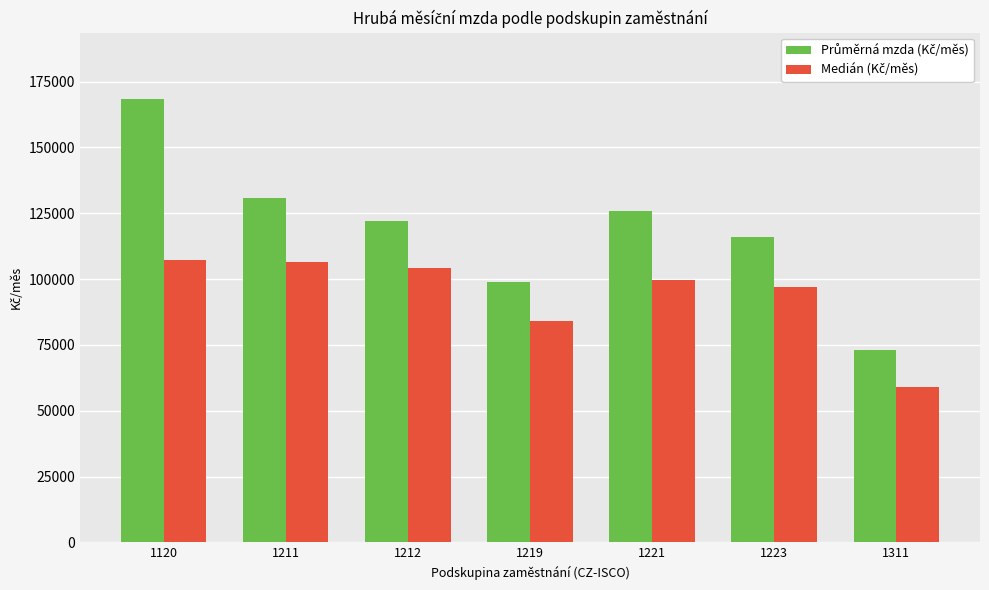

At how many categories does at least one series exceed 161683?

1